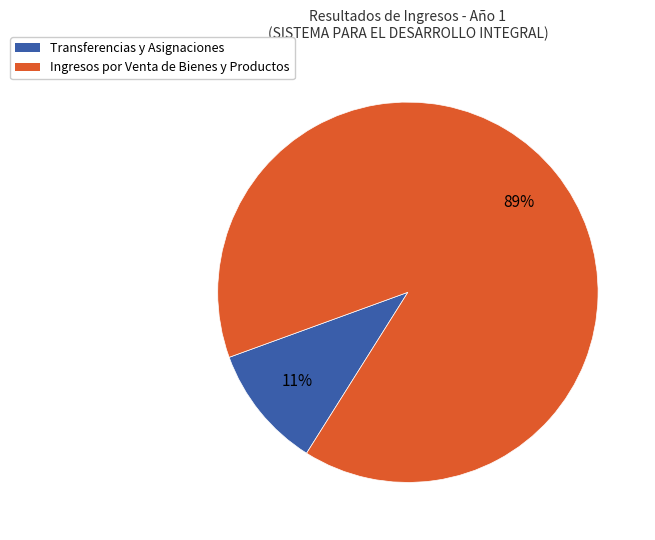

Do Ingresos por Venta de Bienes y Productos and Transferencias y Asignaciones together represent more than half of the pie?

Yes